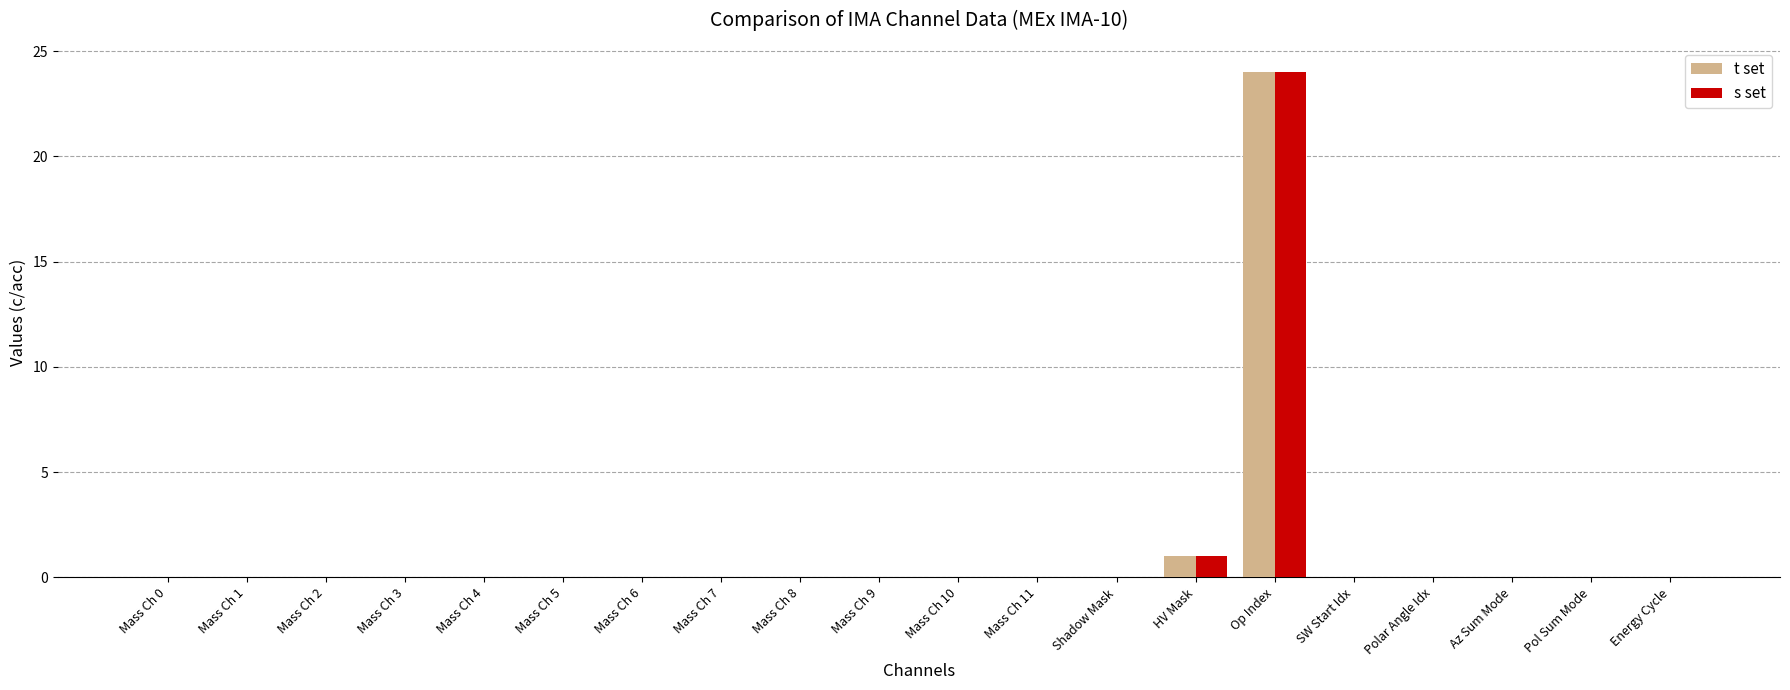

How many groups of bars are there?

20